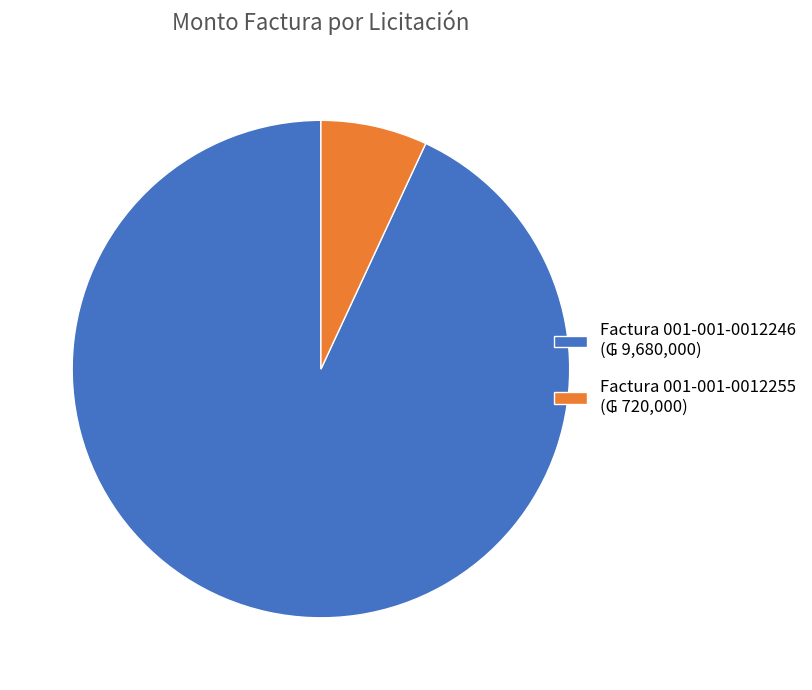

Is the sum of Factura 001-001-0012255 and Factura 001-001-0012246 greater than half?

Yes